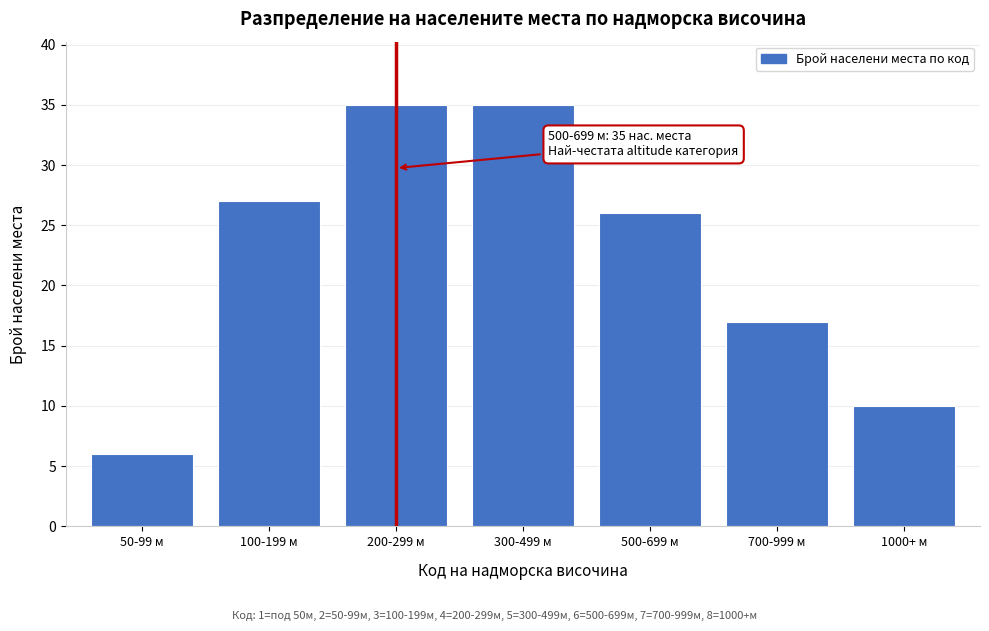

Reading left to right, list all the values displayed in this chart.

50-99 м=6	100-199 м=27	200-299 м=35	300-499 м=35	500-699 м=26	700-999 м=17	1000+ м=10